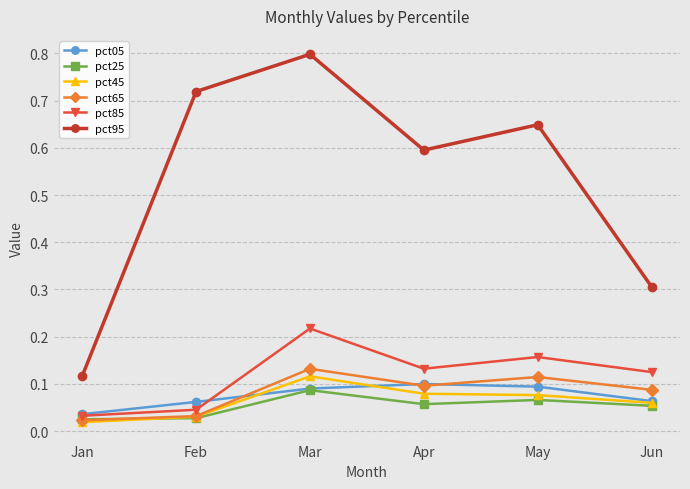

True or false: pct05 and pct95 intersect in this chart.

False